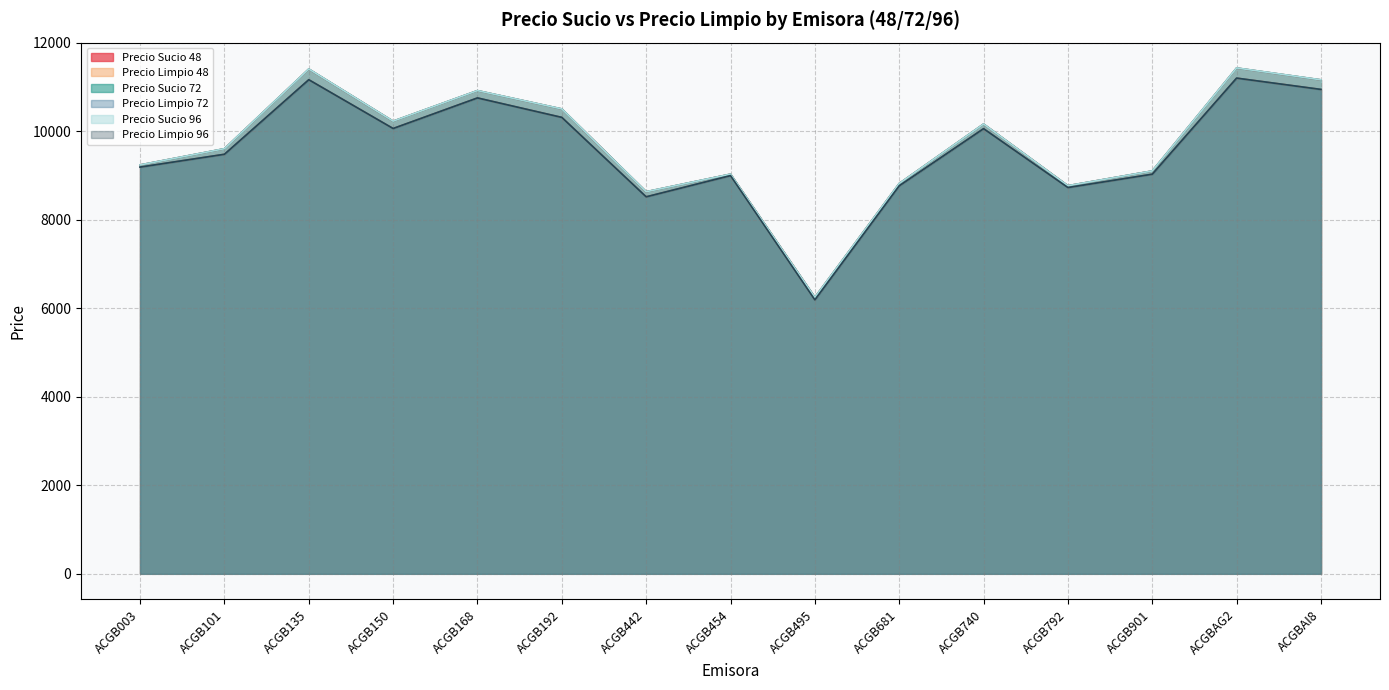

At how many categories does at least one series exceed 6363?

14